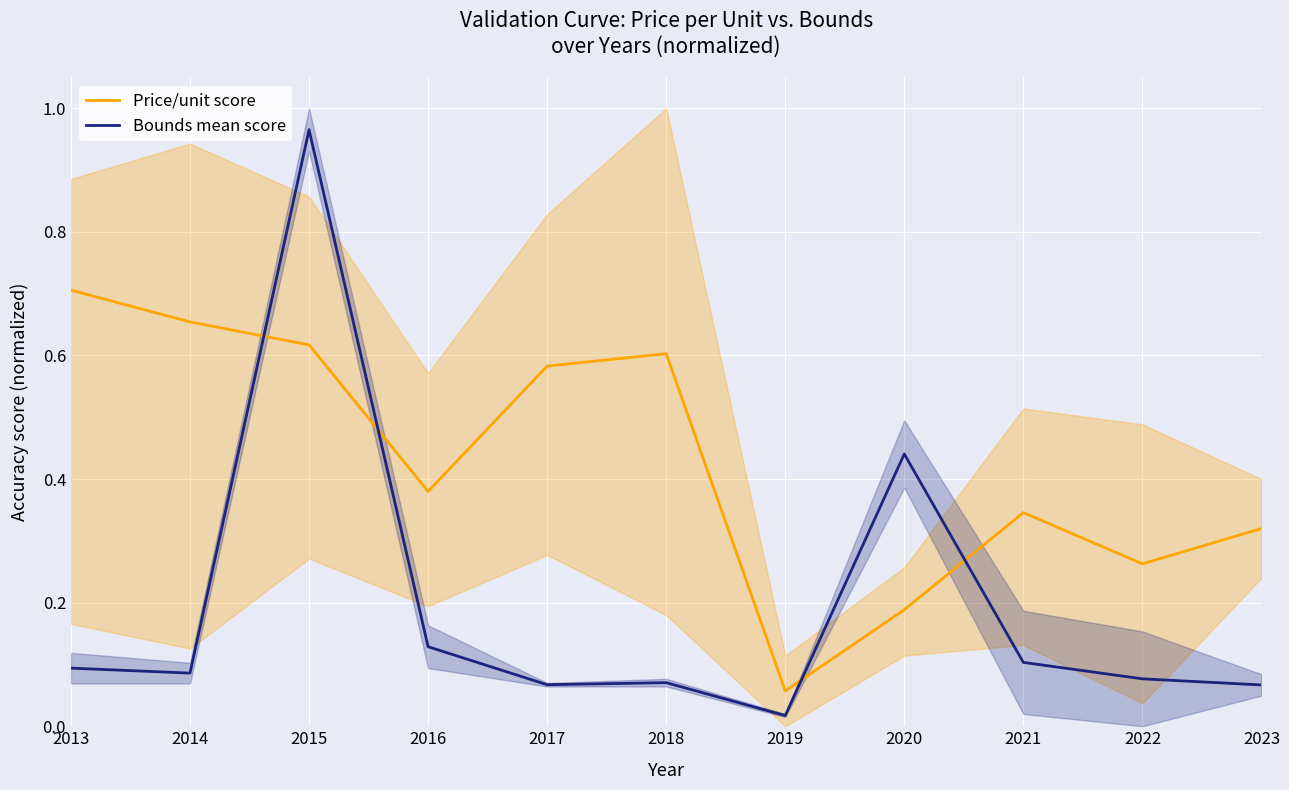

How many lines are shown in the chart?

2